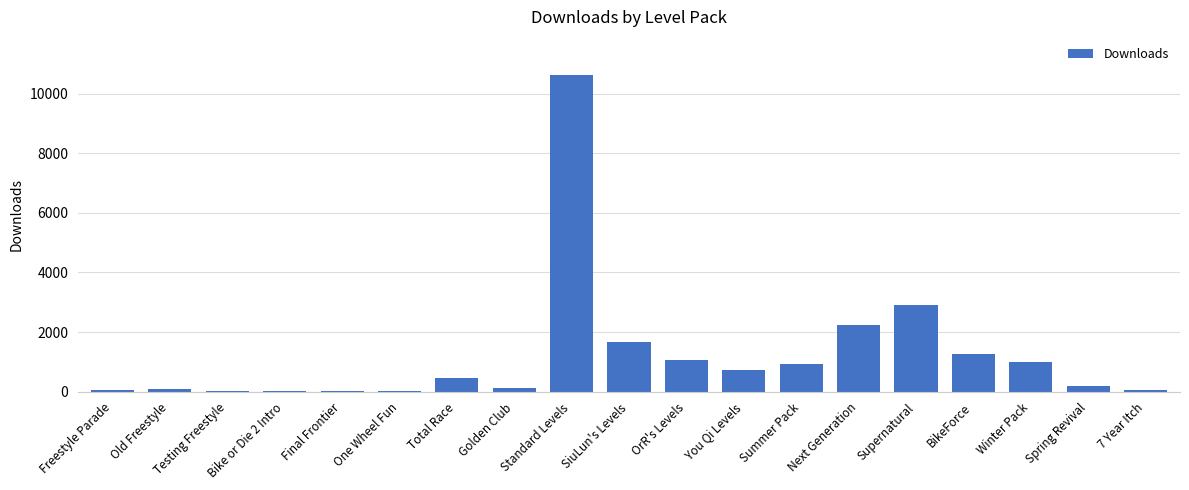

True or false: the data shows 999 at Winter Pack.

True